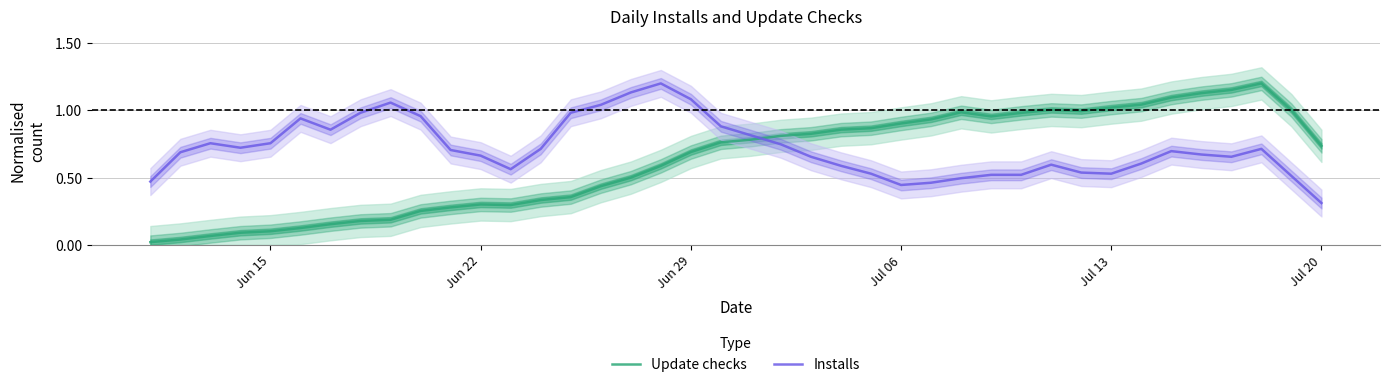

Is it true that Update checks equals 0.3 at Jun 22?

True